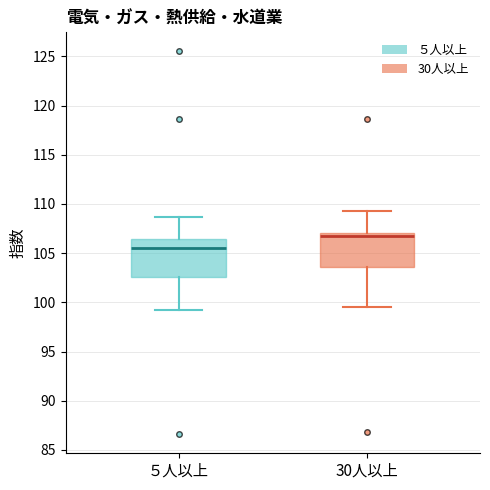

Where is the upper edge of the box for ５人以上 on the y-axis? The values are not printed on the chart, so give them approximately, as read against the axis.

106.5